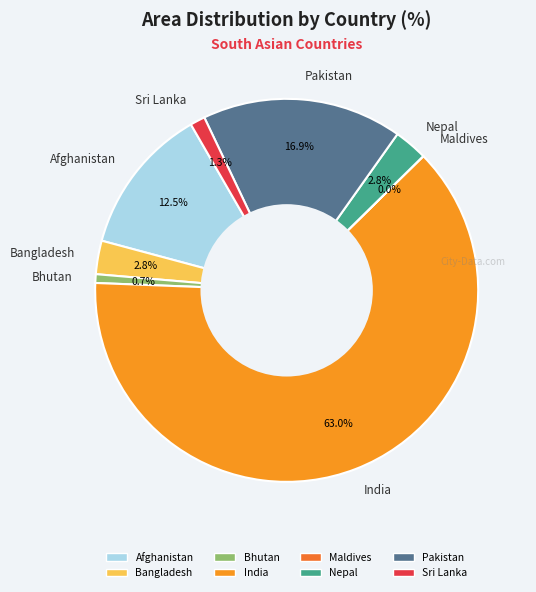

Is it true that Bhutan is 11% of the pie?

False